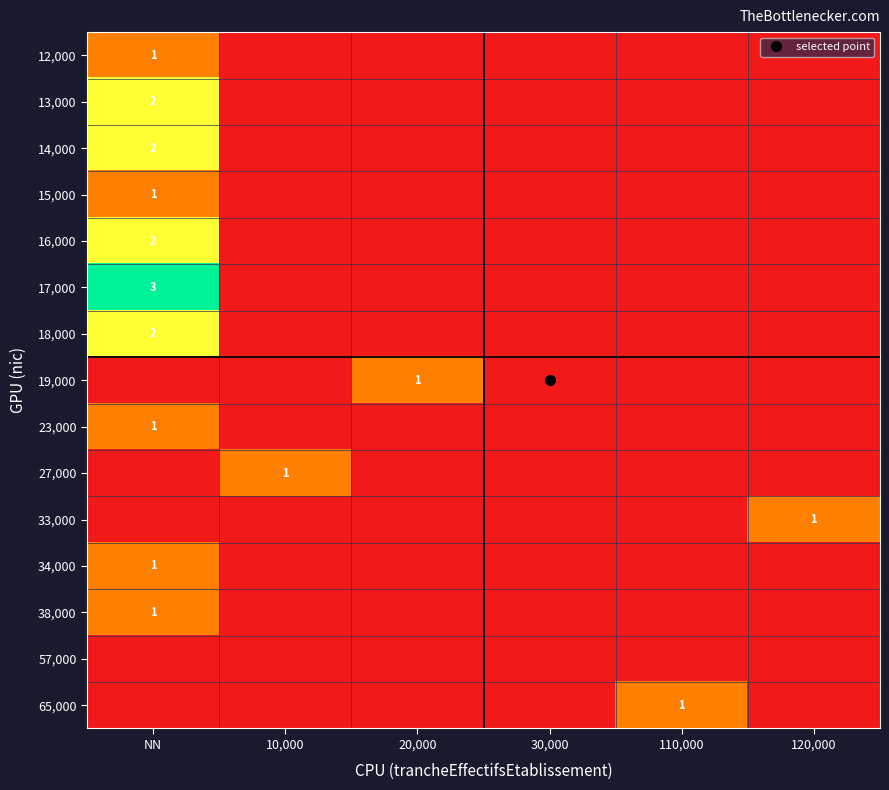

How many categories are shown in the chart?

6